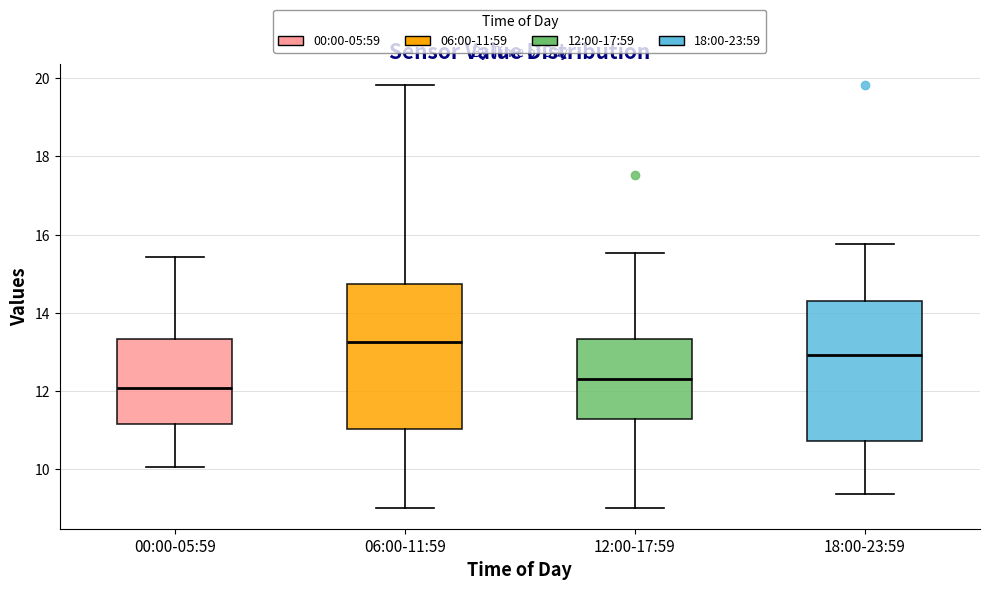

Reading left to right, transcribe this box plot: for each box, give where its median line is, the range the box spans, and where its two whiskers end, as read against the y-axis. The values are not printed on the chart, so give them approximately, as read against the axis.

00:00-05:59: median 12.0, box 11.2 to 13.4, whiskers 10.0 to 15.4
06:00-11:59: median 13.2, box 11.0 to 14.8, whiskers 9.0 to 19.8
12:00-17:59: median 12.4, box 11.2 to 13.4, whiskers 9.0 to 15.6
18:00-23:59: median 13.0, box 10.8 to 14.4, whiskers 9.4 to 15.8